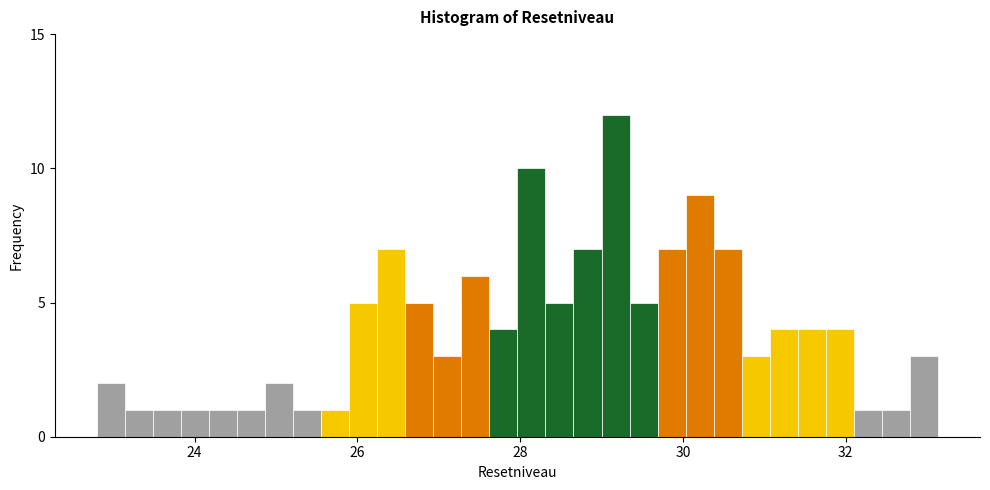

Read against the x-axis, roughly where is the centre of the tallest bar?

29.2